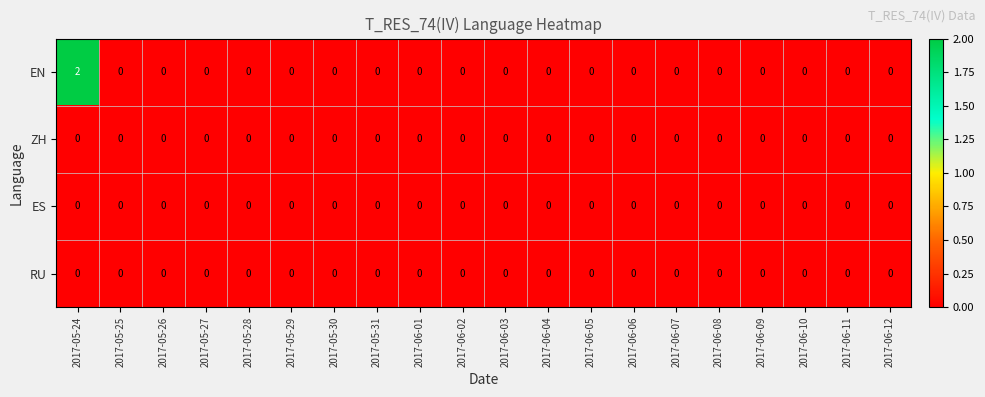

Which series has the largest range (max minus min)?

EN